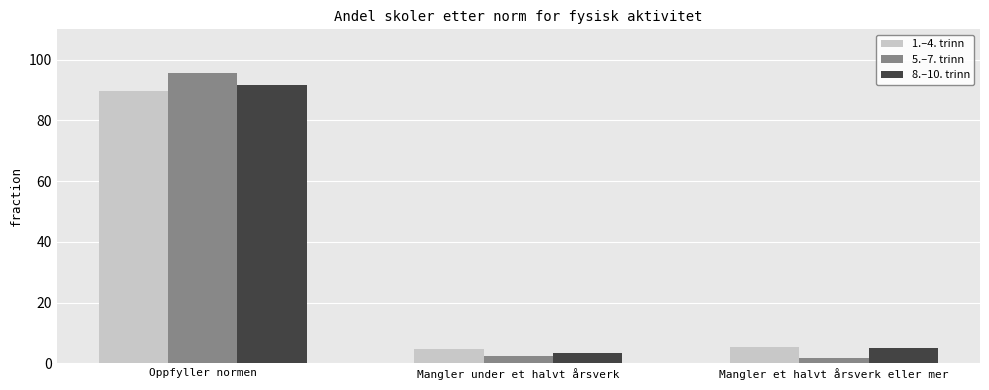

How many groups of bars are there?

3